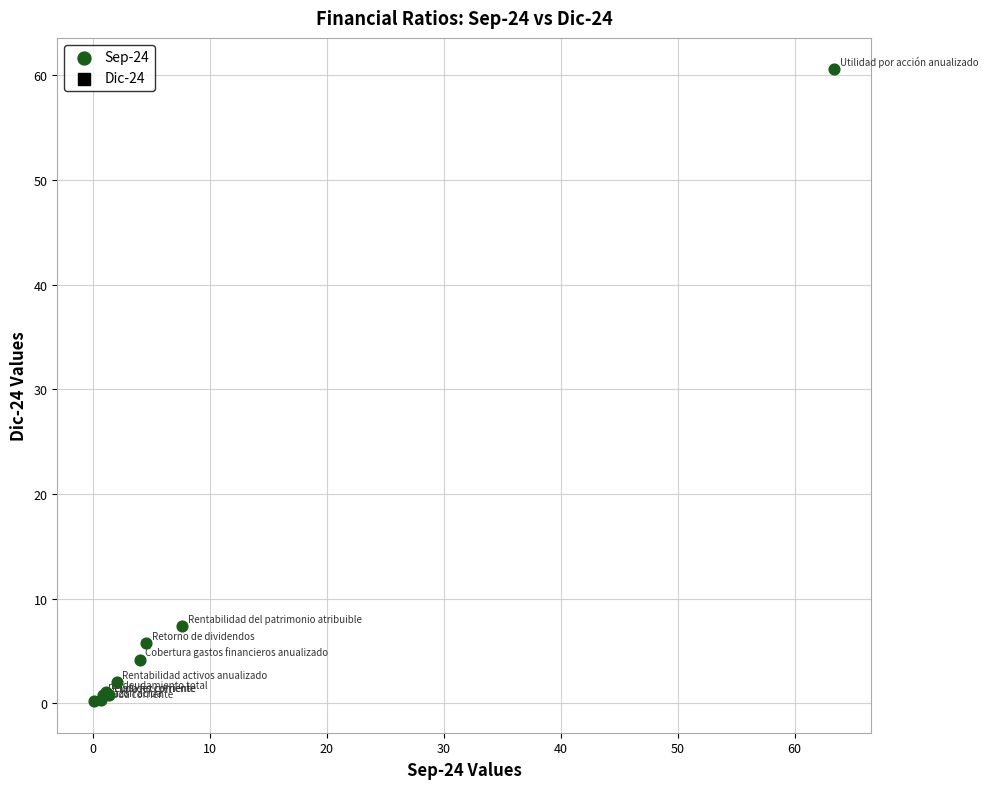

What Y value in the scatter plot is closest to 30?

7.4